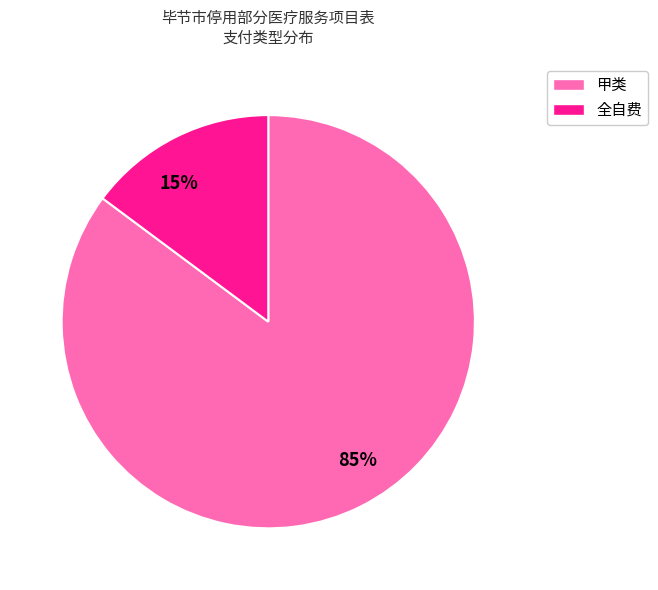

What is the largest slice in the pie chart?

85%